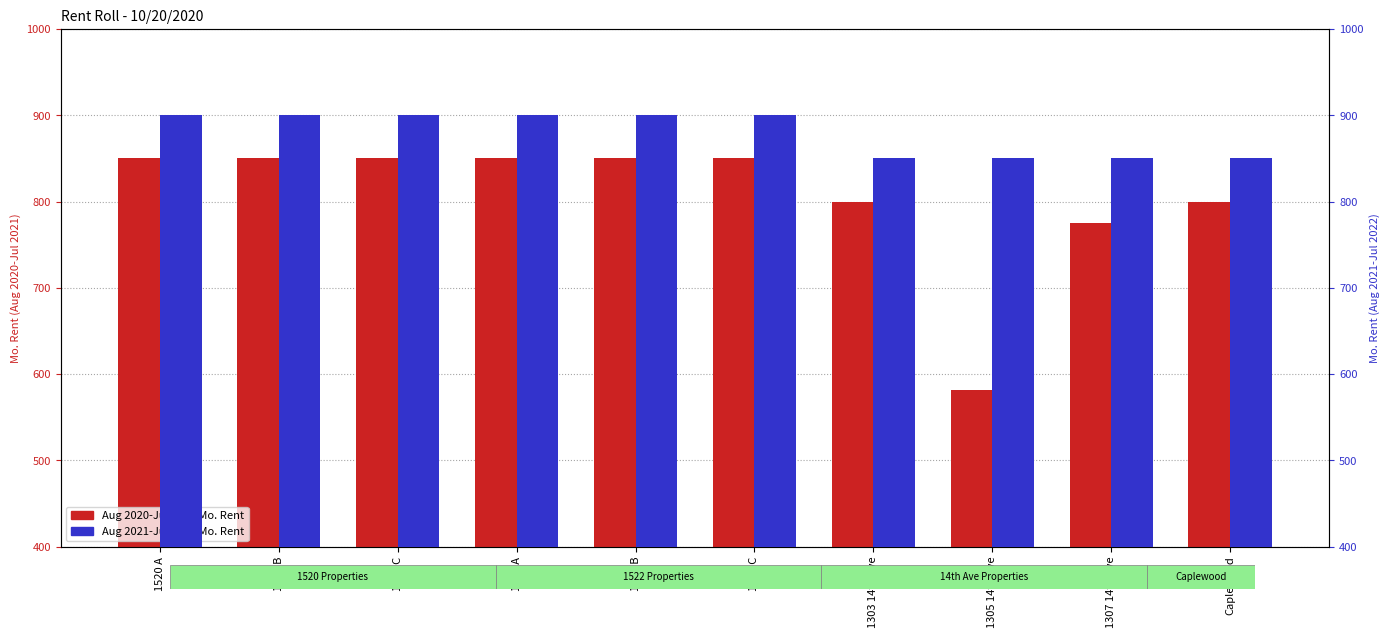

Are the bars horizontal?

No